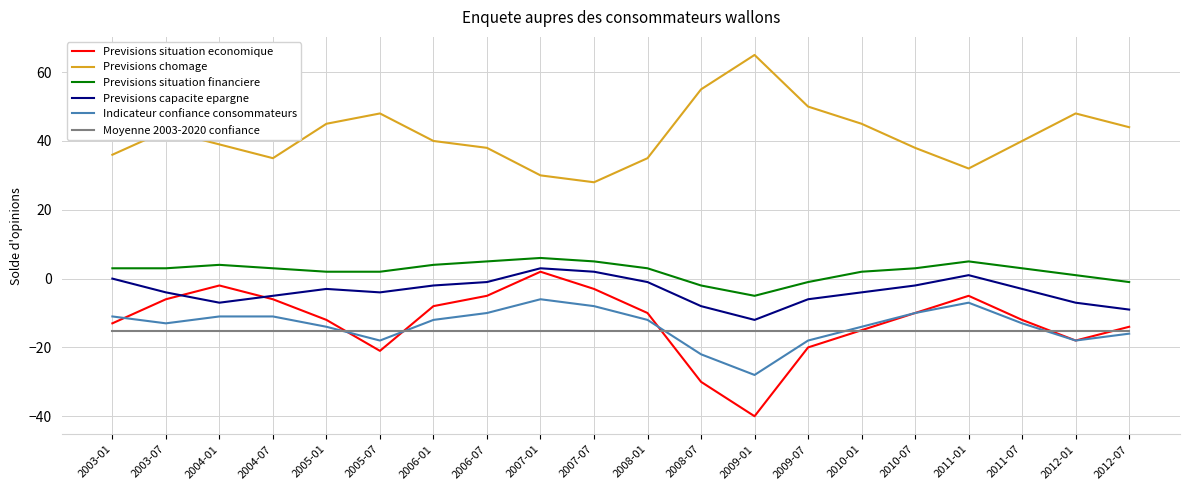

Is the value of Previsions situation economique at 2011-07 greater than the value of Moyenne 2003-2020 confiance at 2011-01?

Yes